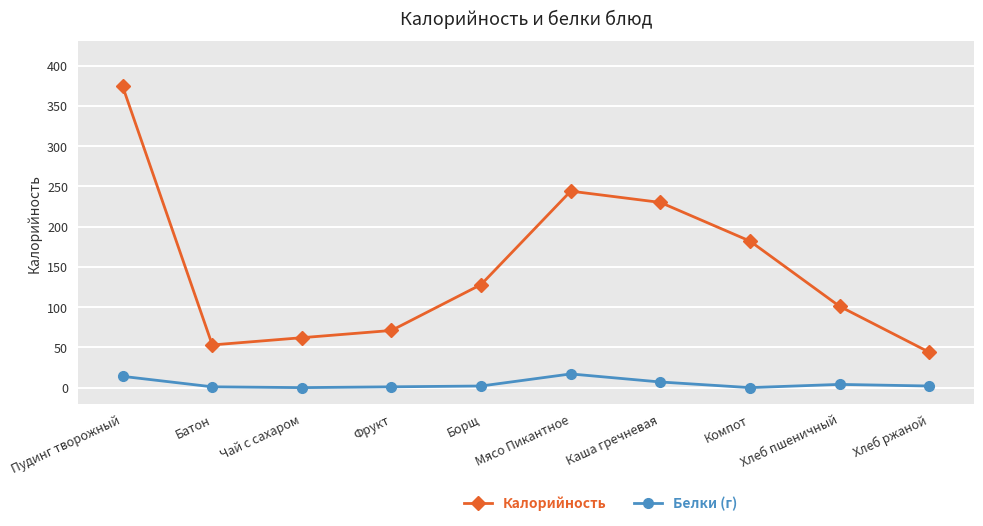

What is the difference between the maximum and minimum values in the Белки (г) series?

17